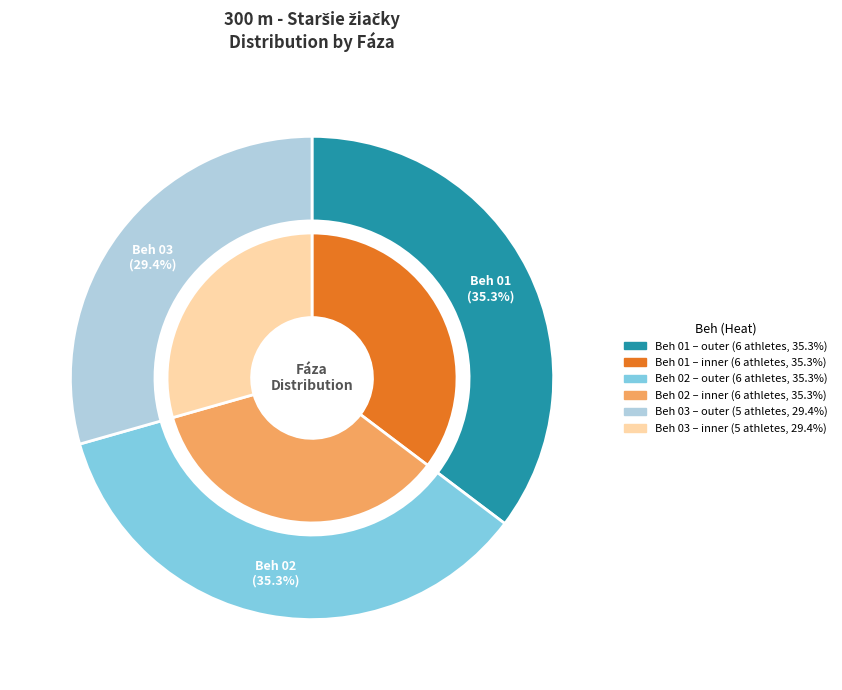

Approximately how many times larger is the value at Beh 03 compared to Beh 02?

0.8